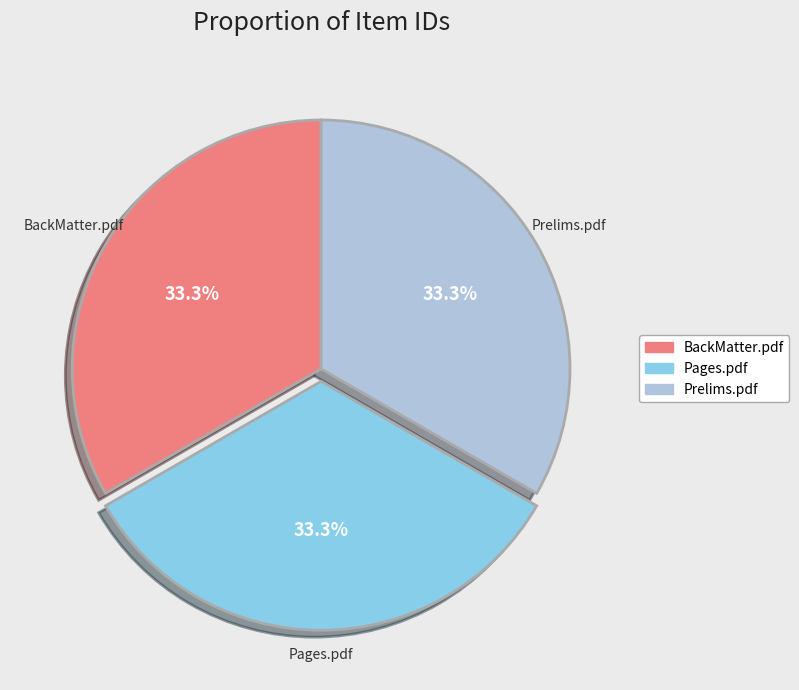

How many slices are in this pie chart?

3